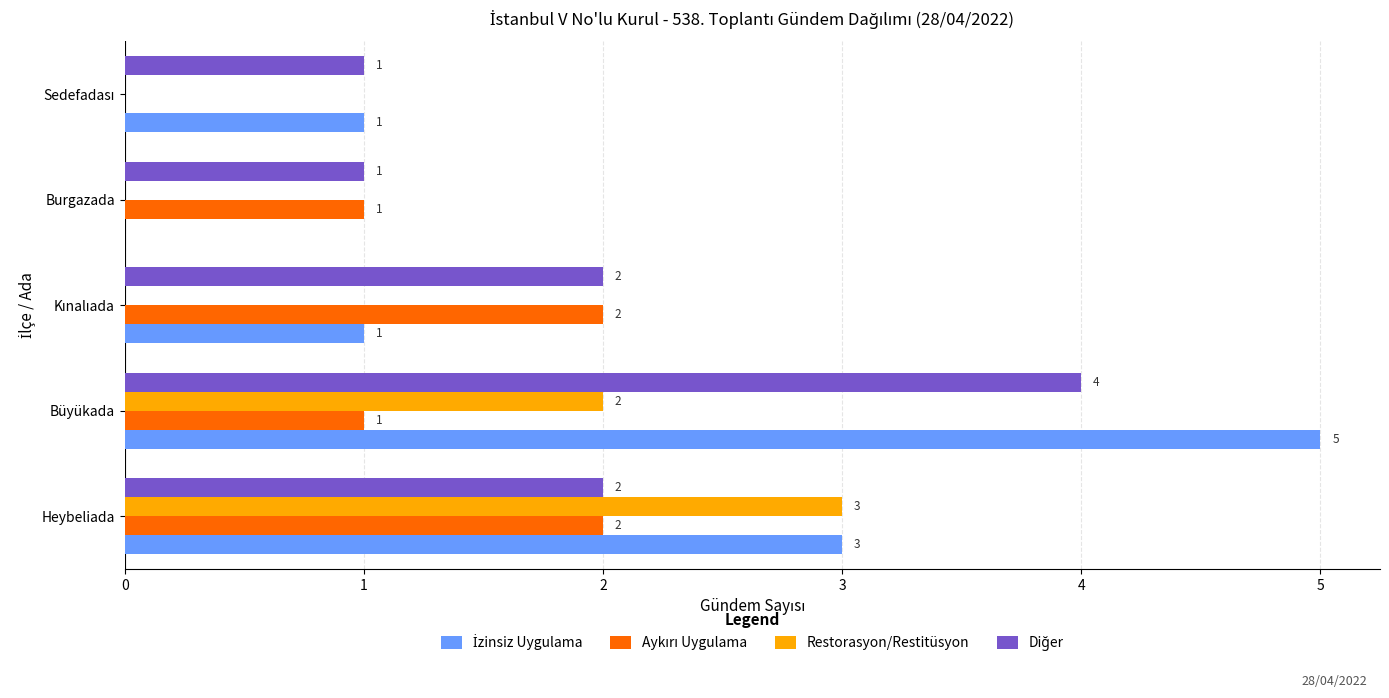

True or false: Restorasyon/Restitüsyon has a value of 0 at Burgazada.

True